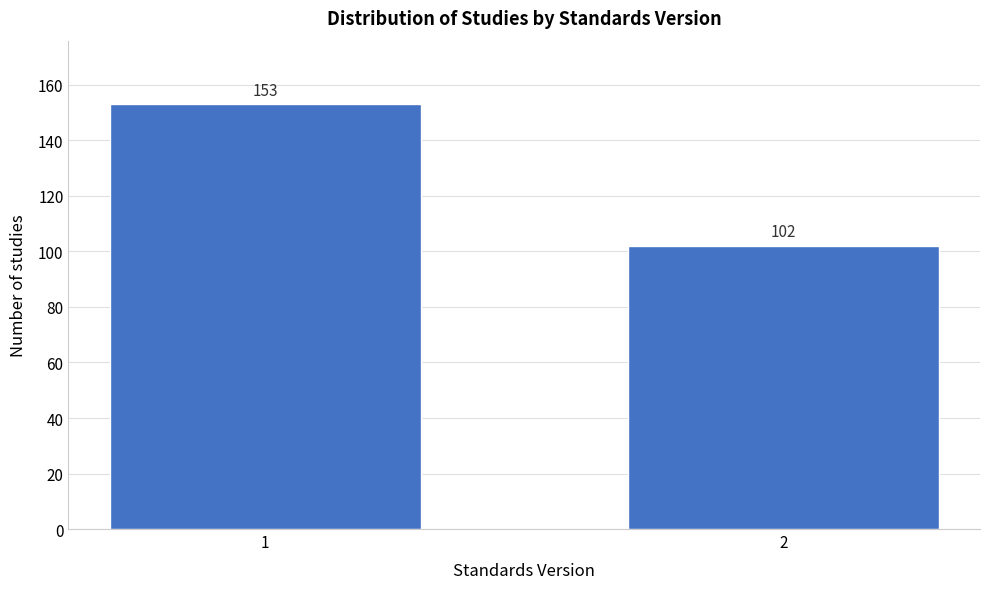

Reading left to right, what are all the values shown in this chart?

1=153	2=102